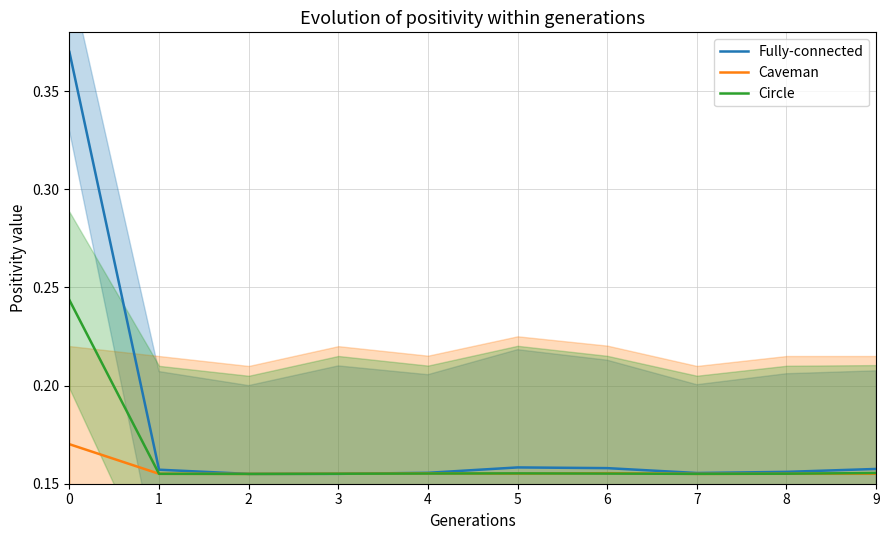

Rank the series by their average value, from lowest to highest.

Caveman, Circle, Fully-connected